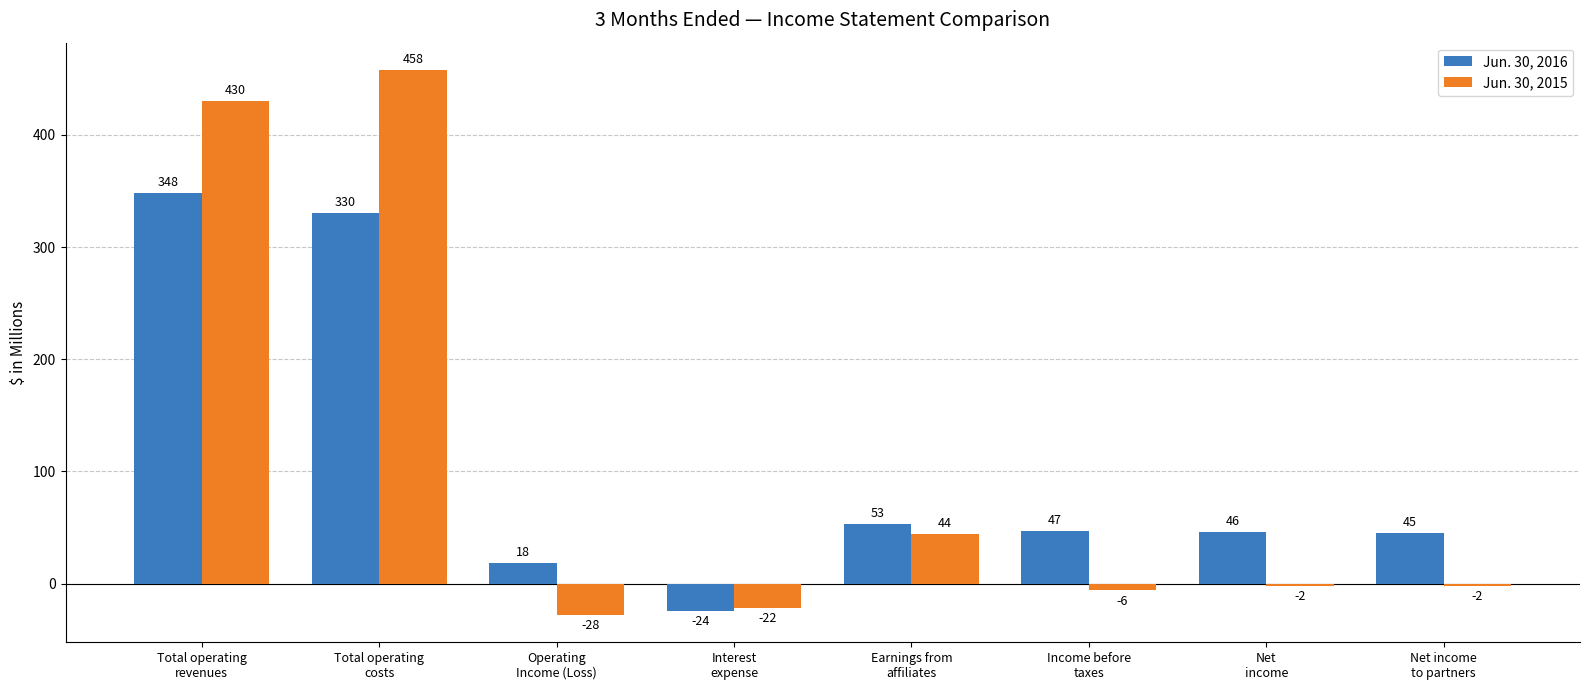

Which category has the highest value in the Jun. 30, 2015 series?

Total operating
costs